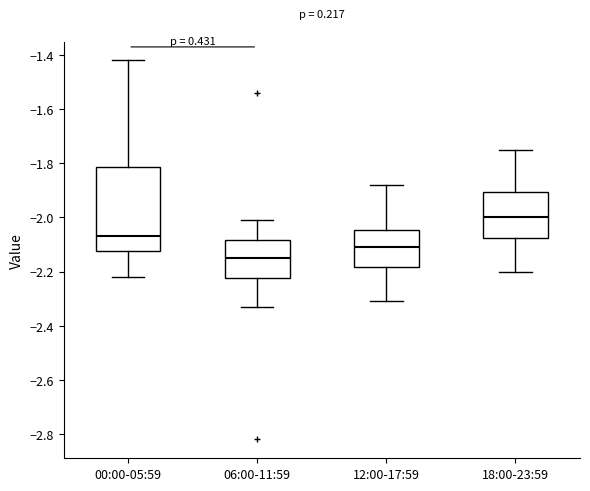

Reading left to right, read every box against the y-axis: the position of its median line, the range the box covers, and the ends of its whiskers. The values are not printed on the chart, so give them approximately, as read against the axis.

00:00-05:59: median -2.06, box -2.12 to -1.82, whiskers -2.22 to -1.42
06:00-11:59: median -2.14, box -2.22 to -2.08, whiskers -2.32 to -2.00
12:00-17:59: median -2.10, box -2.18 to -2.04, whiskers -2.30 to -1.88
18:00-23:59: median -2.00, box -2.08 to -1.90, whiskers -2.20 to -1.74